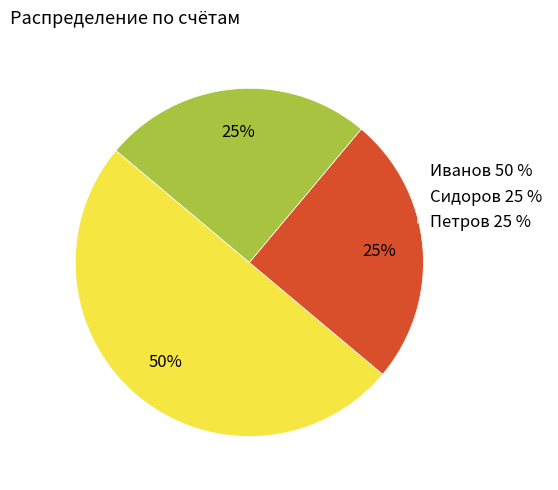

To the nearest percent, what portion does Сидоров represent?

25%